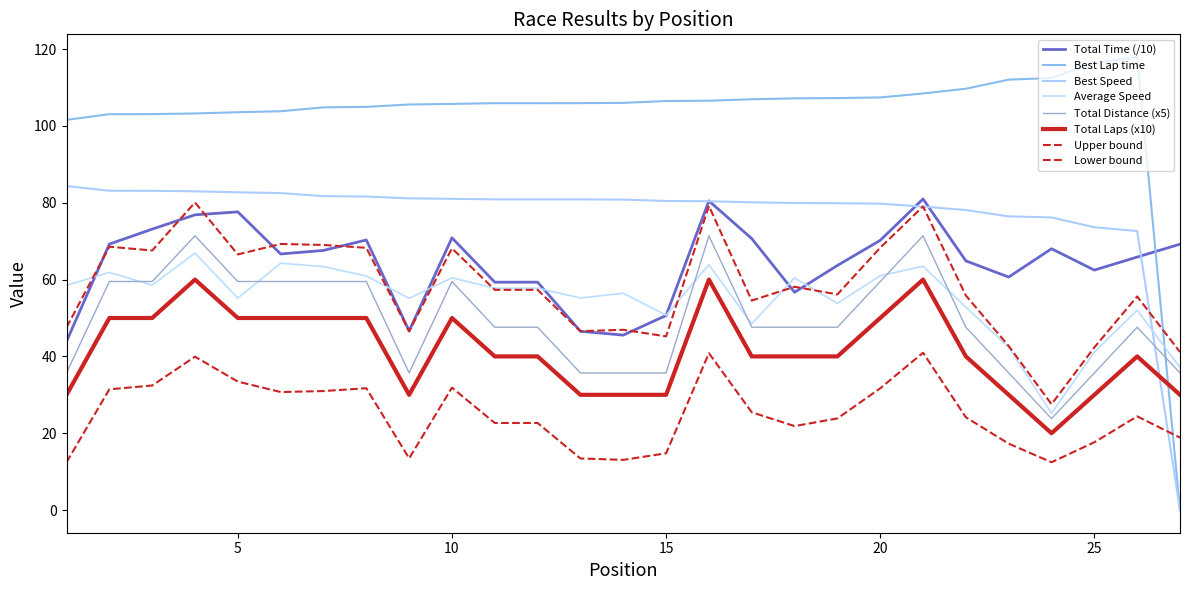

How many intersections are there between Average Speed and Best Speed?

1